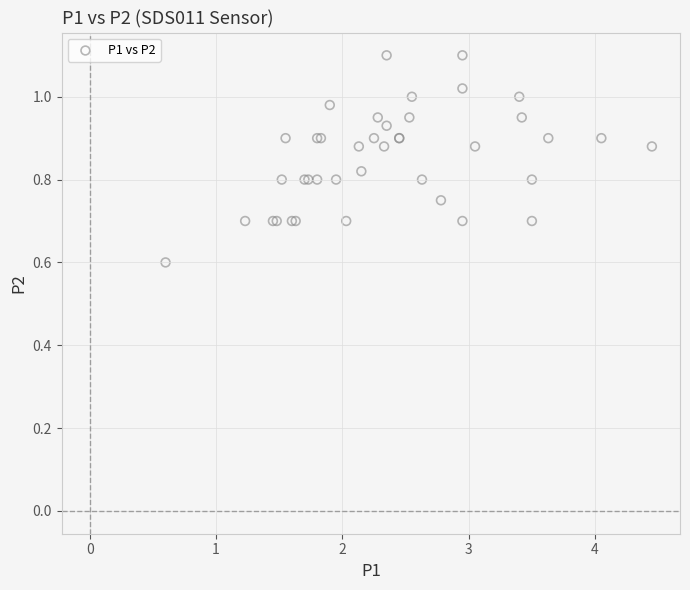

What Y value in the scatter plot is closest to 0?

0.6